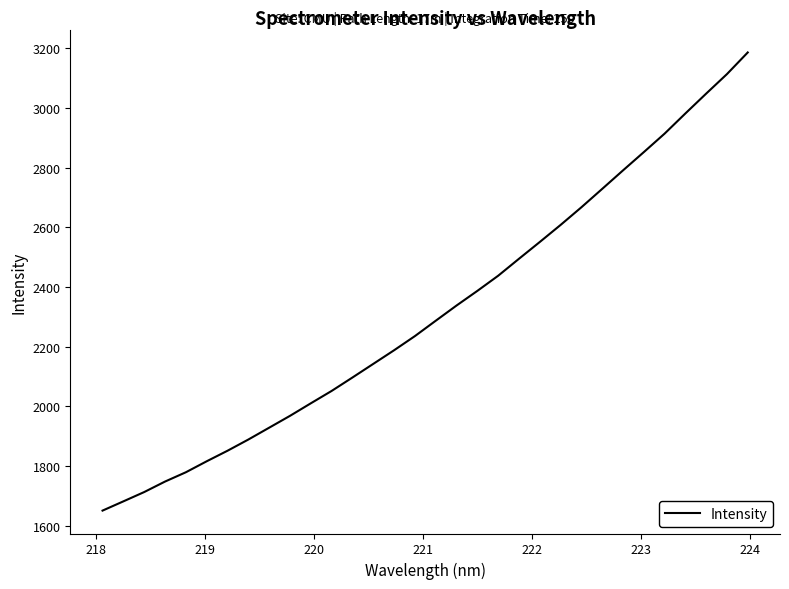

What is the greatest value displayed?

3186.1